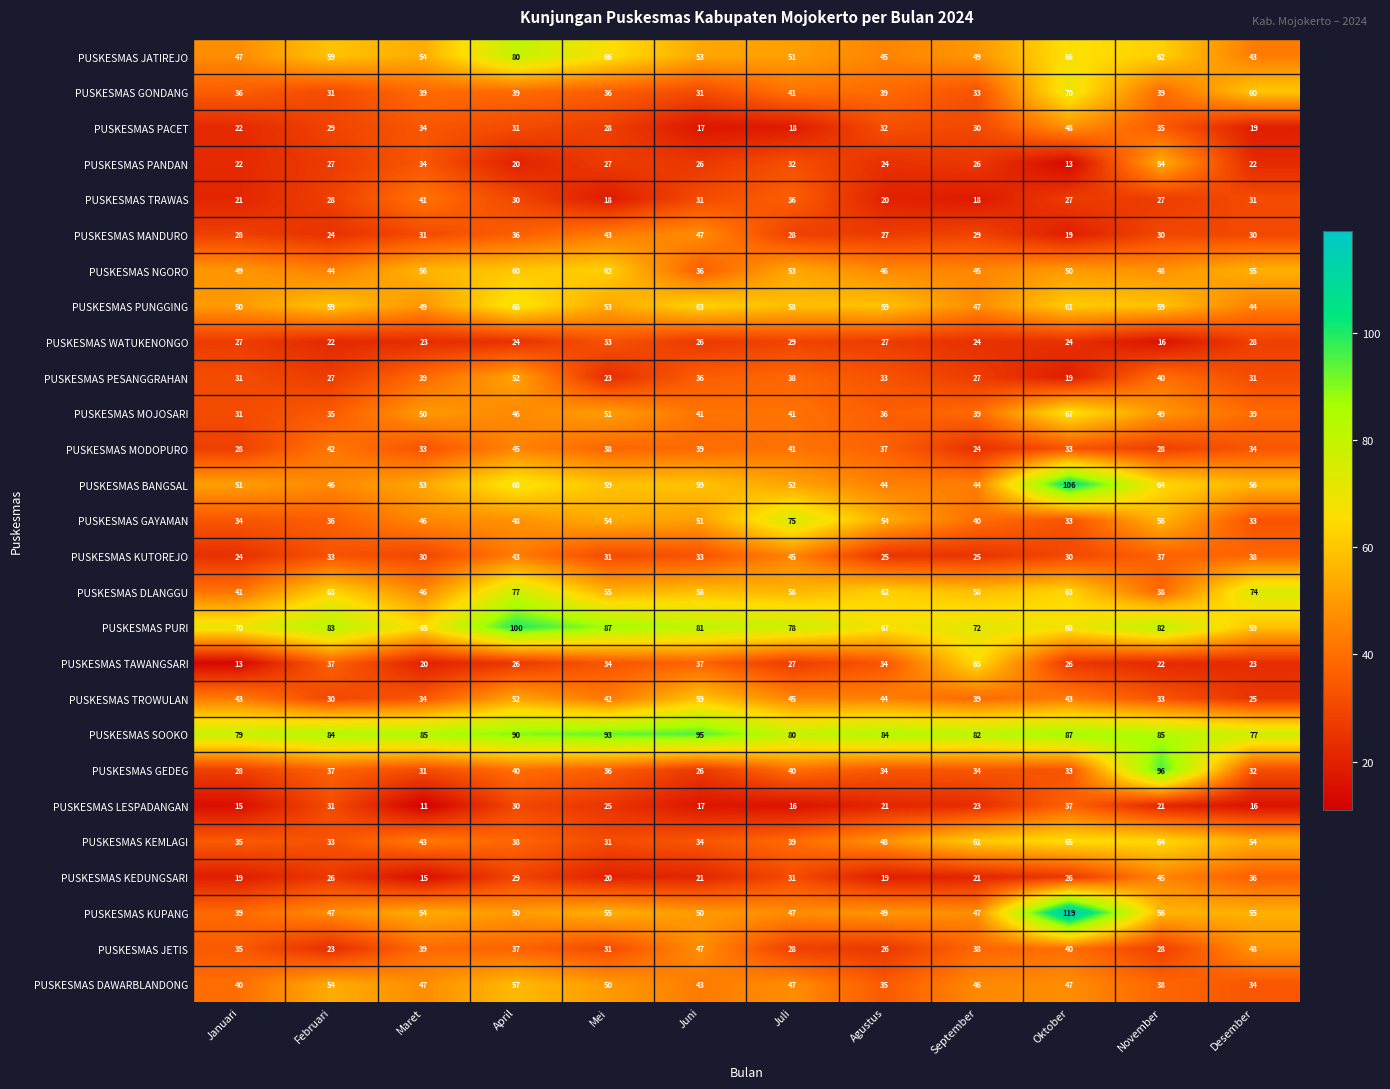

At how many categories does at least one series exceed 27?

12